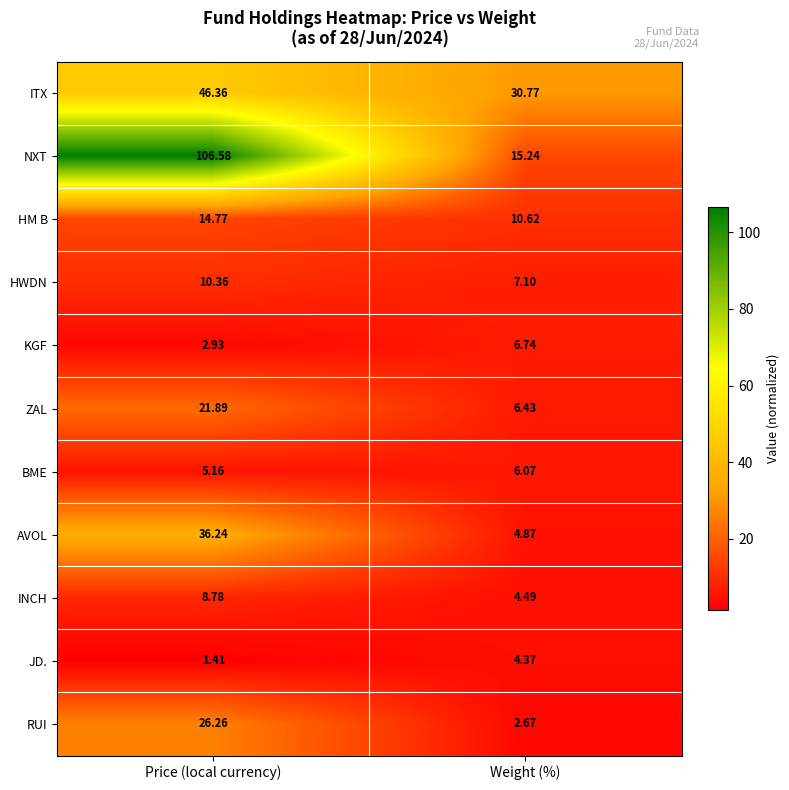

List the series in order of their peak value, highest first.

NXT, ITX, AVOL, RUI, ZAL, HM B, HWDN, INCH, KGF, BME, JD.